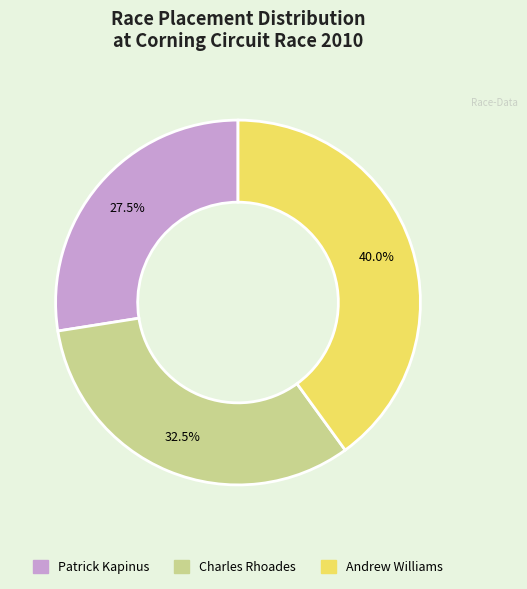

To the nearest percent, what is the difference between the Patrick Kapinus and Charles Rhoades slice percentages?

5%